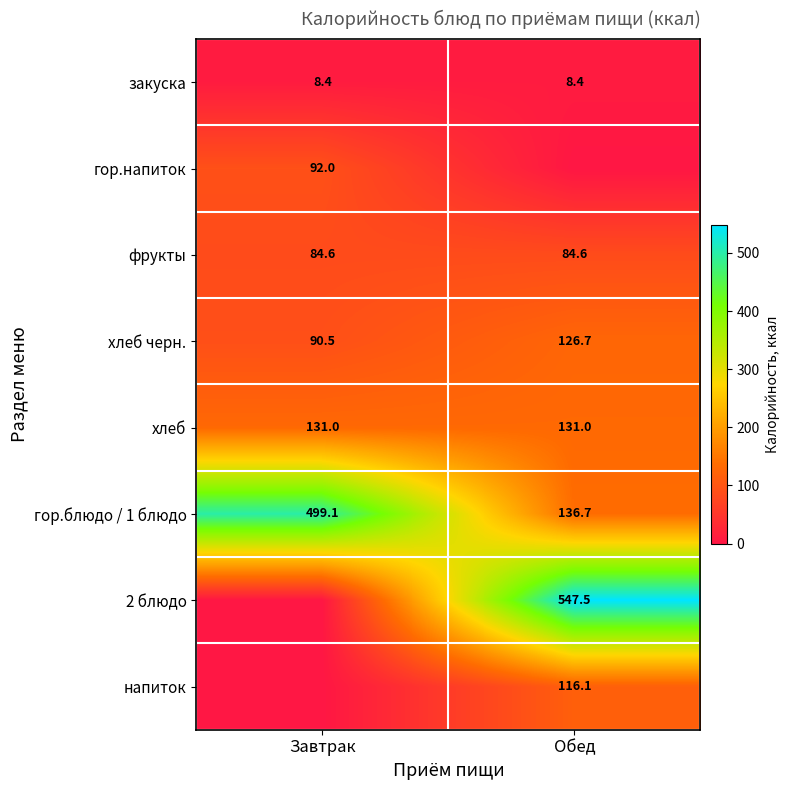

Where does the хлеб черн. series first go above 126?

Обед